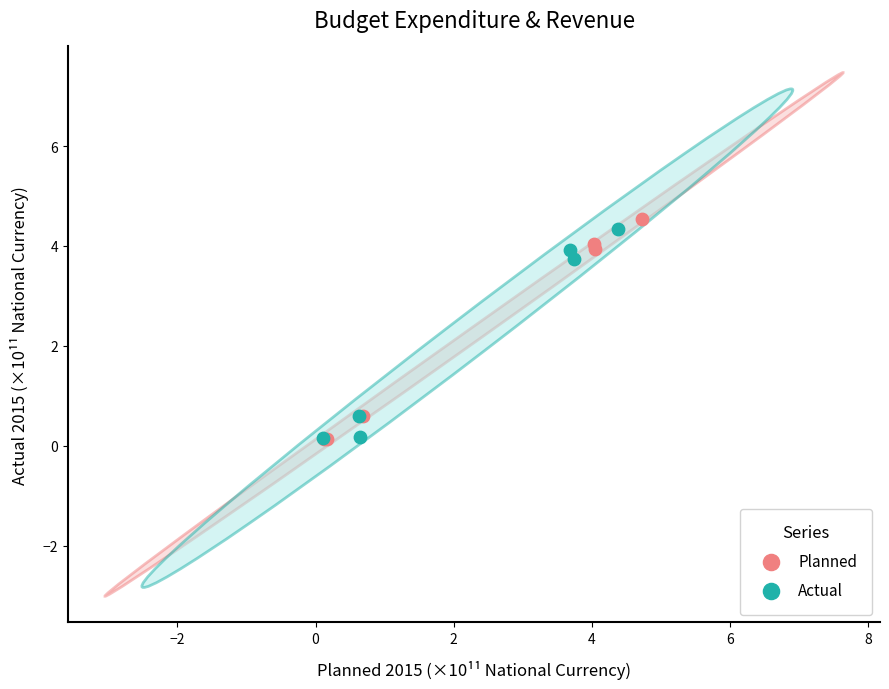

Which series has the largest Y range (max minus min)?

Planned